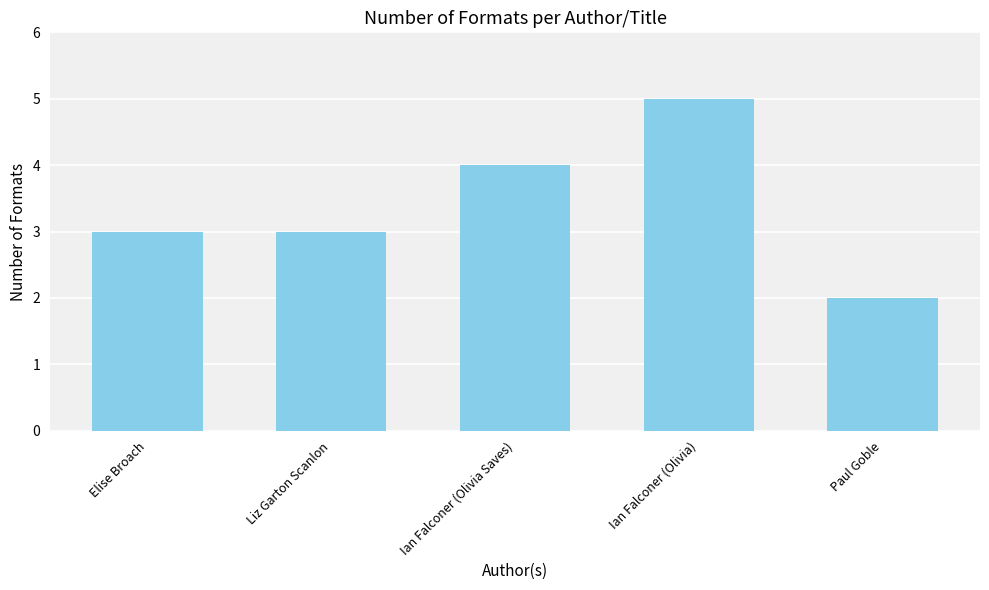

How many categories are shown in the chart?

5